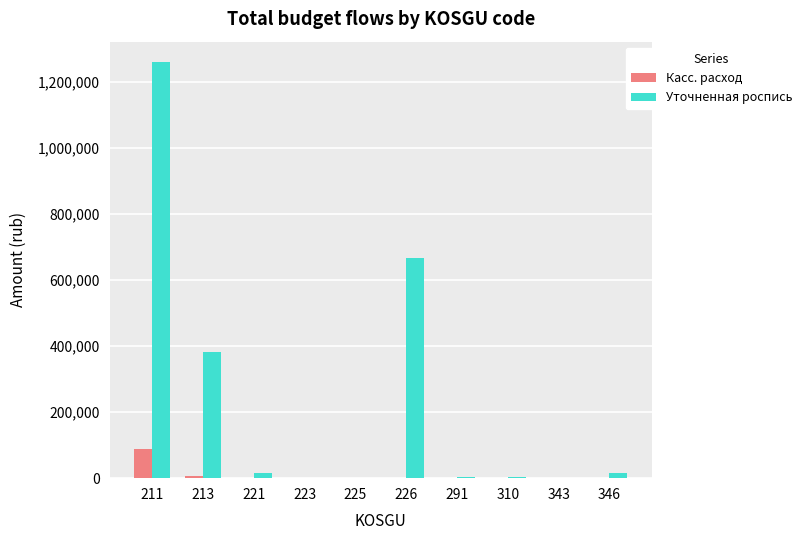

Read the Уточненная роспись value at 211.

1260000.0